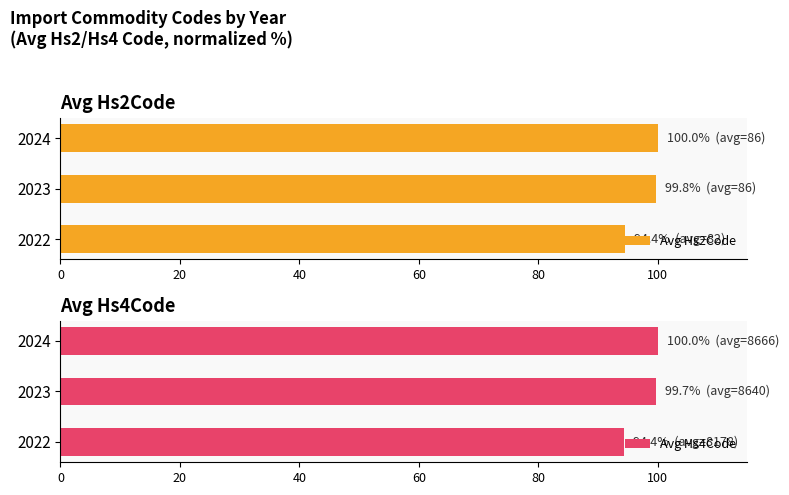

What is the sum of all Avg Hs2Code values?

294.2